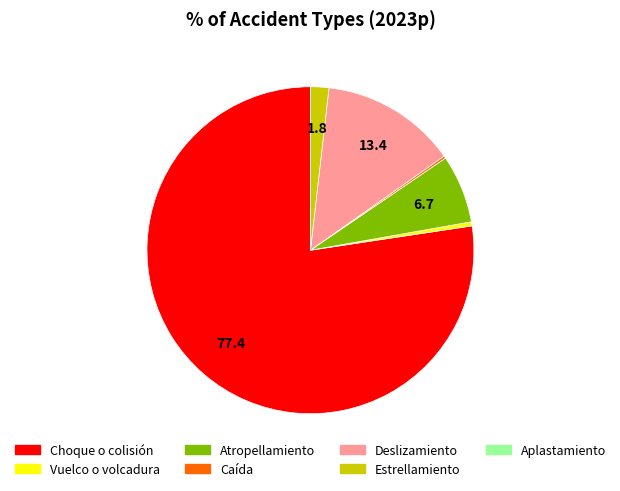

Is Choque o colisión the majority of the pie?

Yes